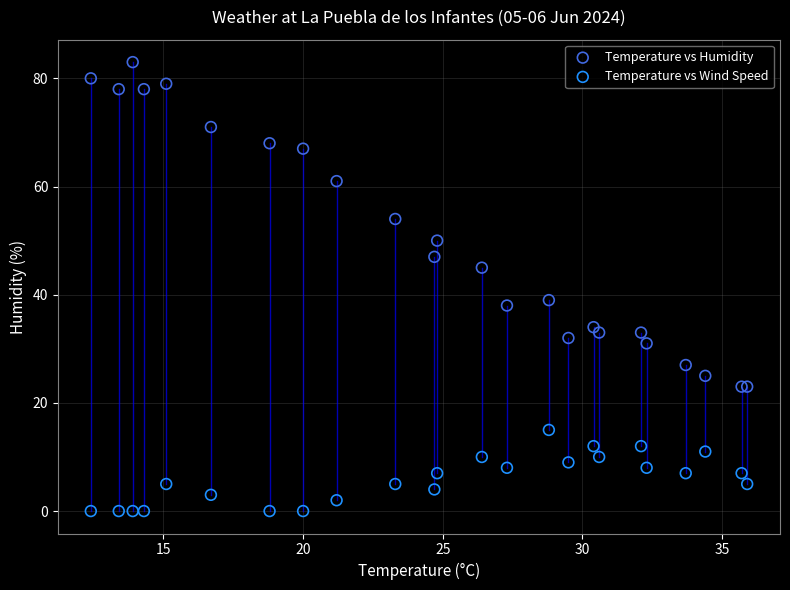

Which series contains the highest Y value?

Temperature vs Humidity